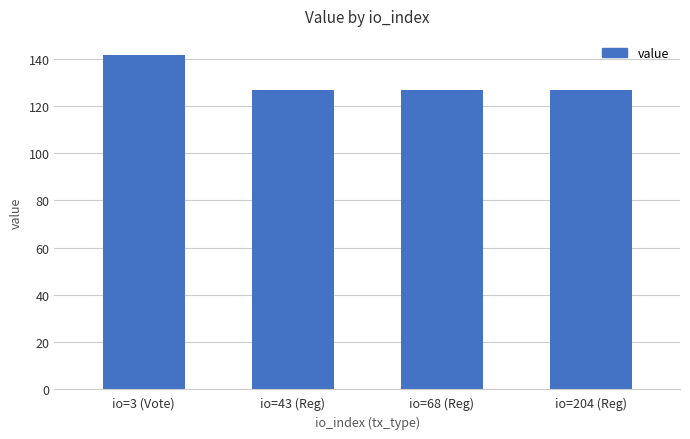

True or false: the data shows 37.9 at io=3 (Vote).

False